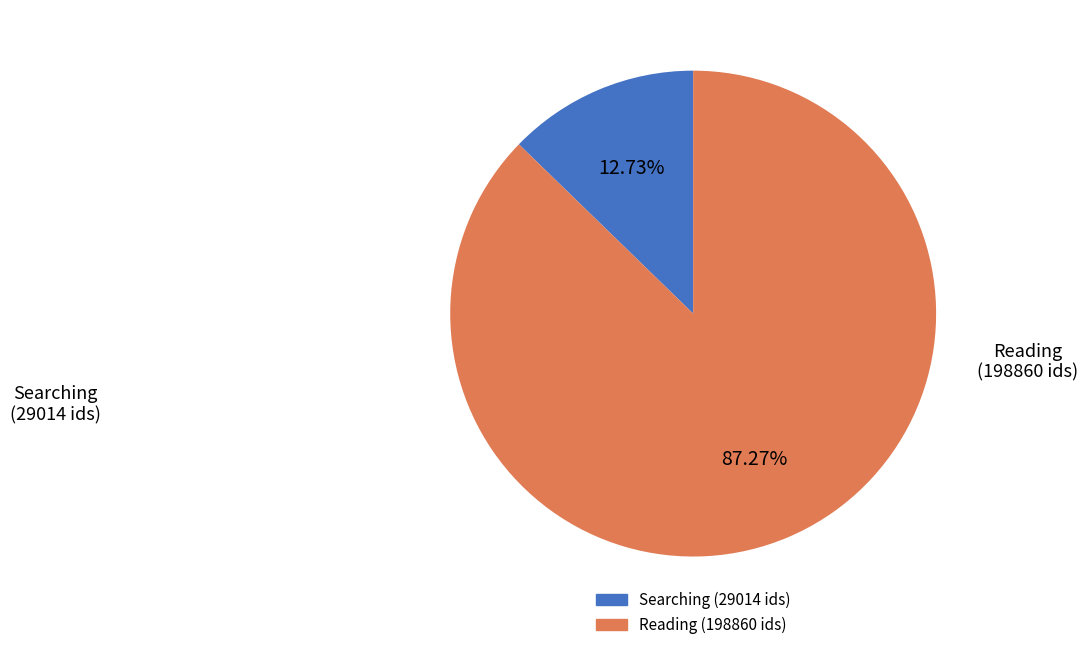

Is there a majority slice in this chart?

Yes